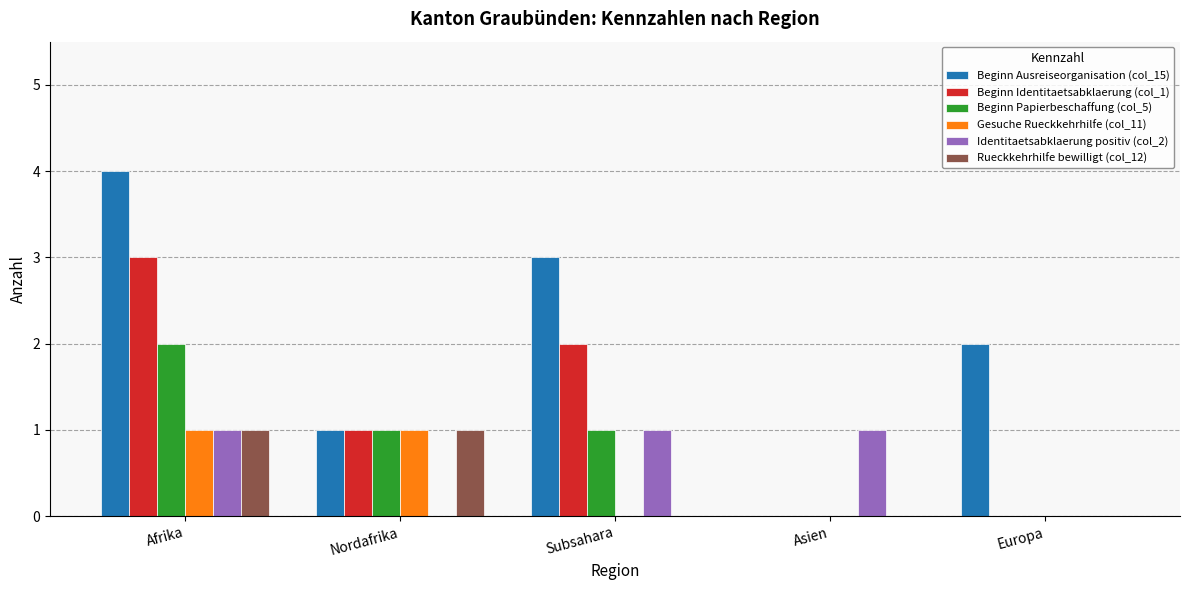

At which category is the sum across all series the highest?

Afrika